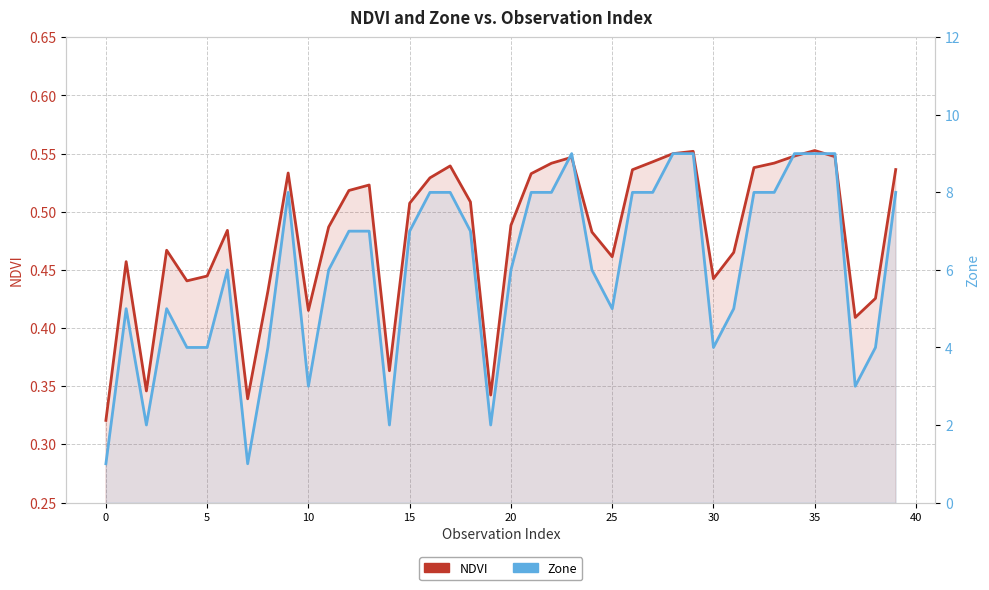

Is the value of Zone at 35 greater than the value of NDVI at 22?

Yes